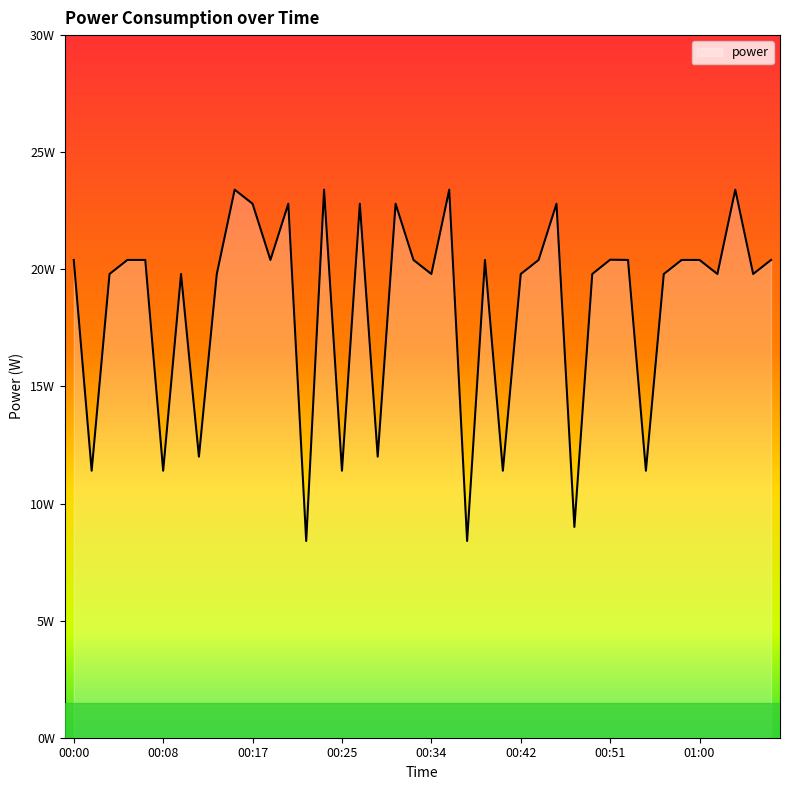

Does the chart display data point markers on the line(s)?

No